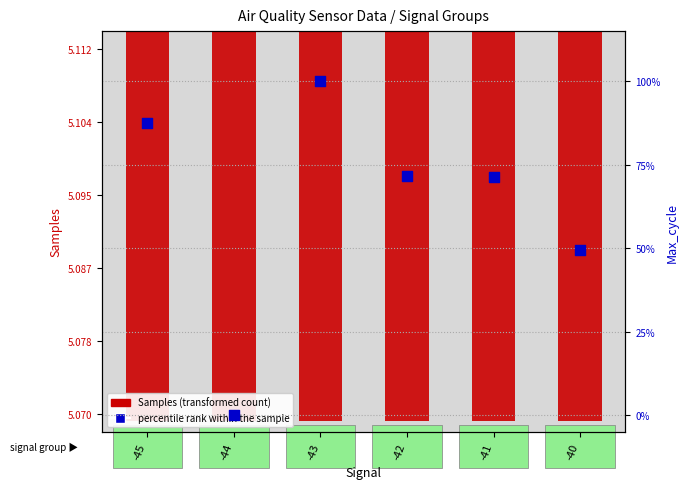

Which series has the largest total across all categories?

Samples (transformed count)